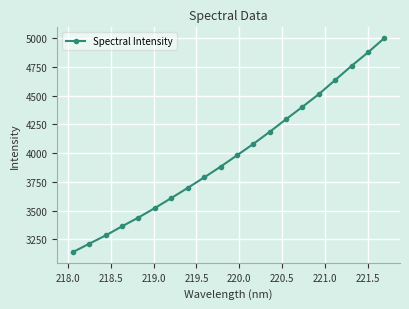

Reading left to right, extract all data points from this chart.

3140.0	3212.9	3284.9	3364.1	3440.7	3522.8	3609.7	3697.8	3788.7	3881.7	3980.7	4080.0	4185.2	4295.1	4402.8	4513.4	4635.9	4759.3	4876.1	5000.6